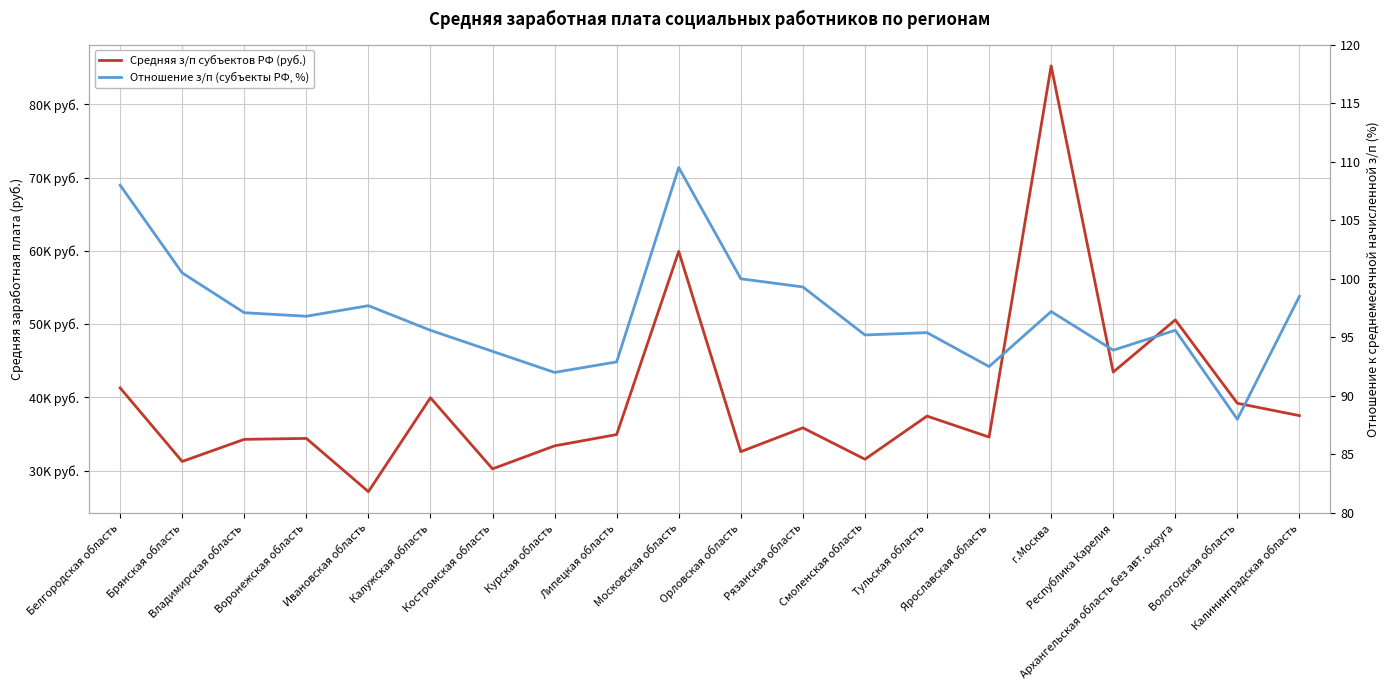

Count the number of data series in this chart.

2